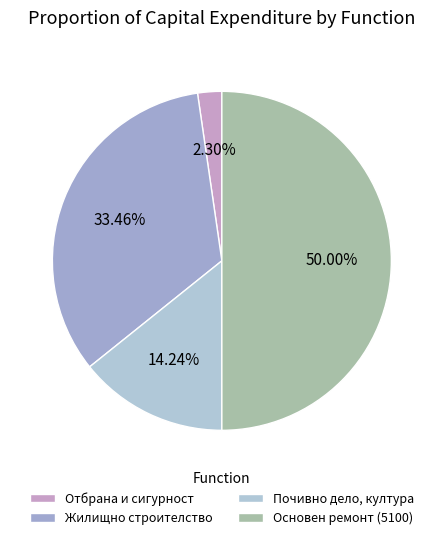

Approximately how many times larger is the value at Почивно дело, култура compared to Отбрана и сигурност?

6.2